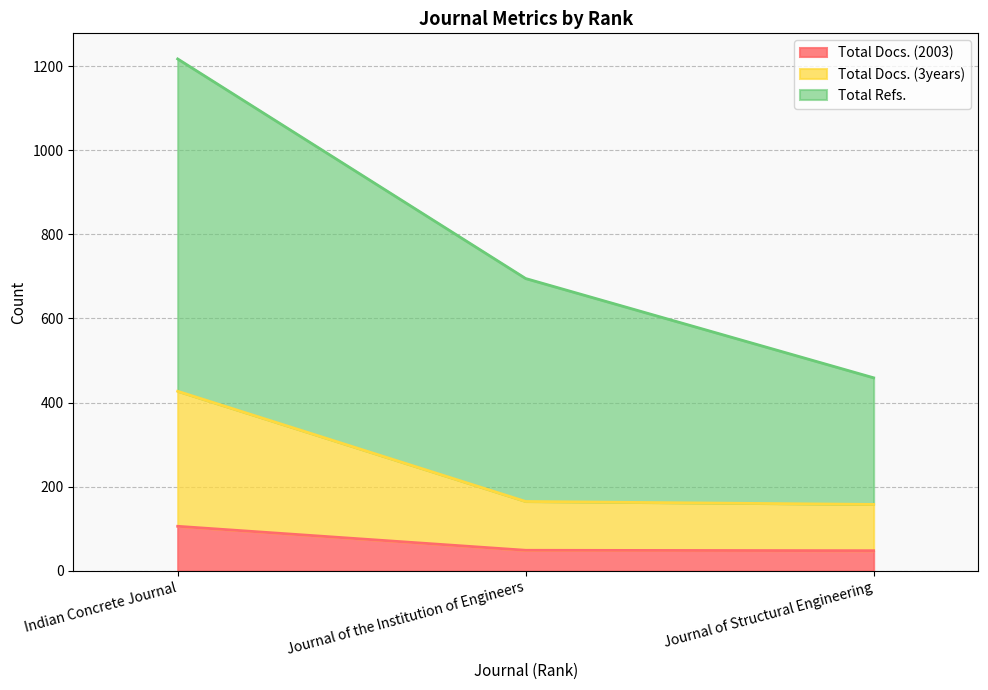

How many data points does each series have?

3